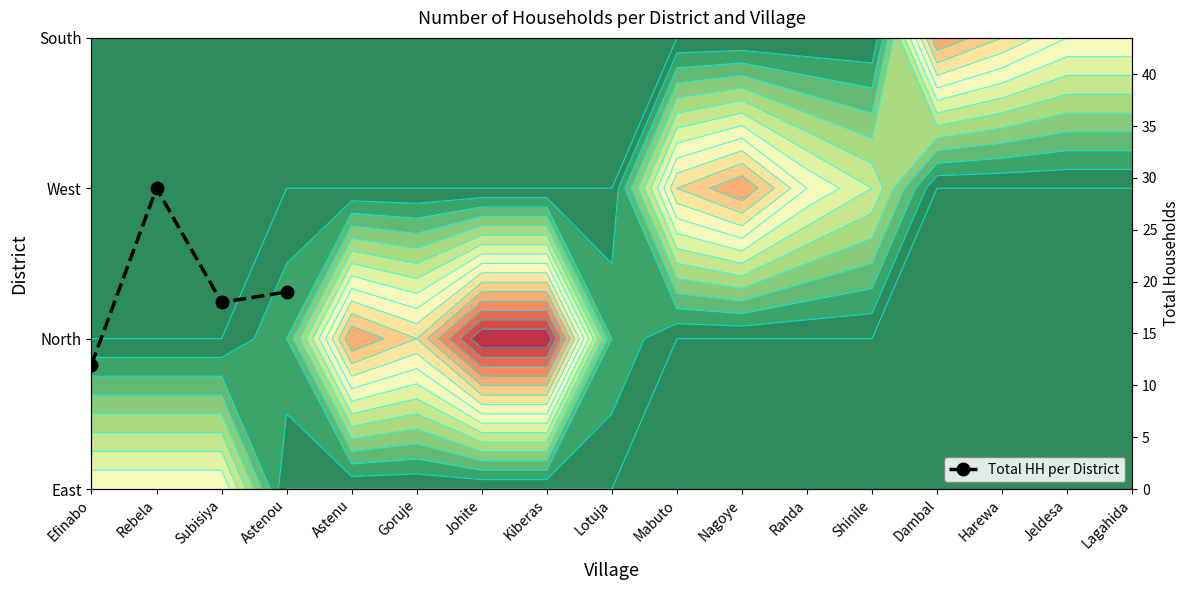

Reading left to right, transcribe all the data shown in this chart.

Efinabo=12	Rebela=29	Subisiya=18	Astenou=19